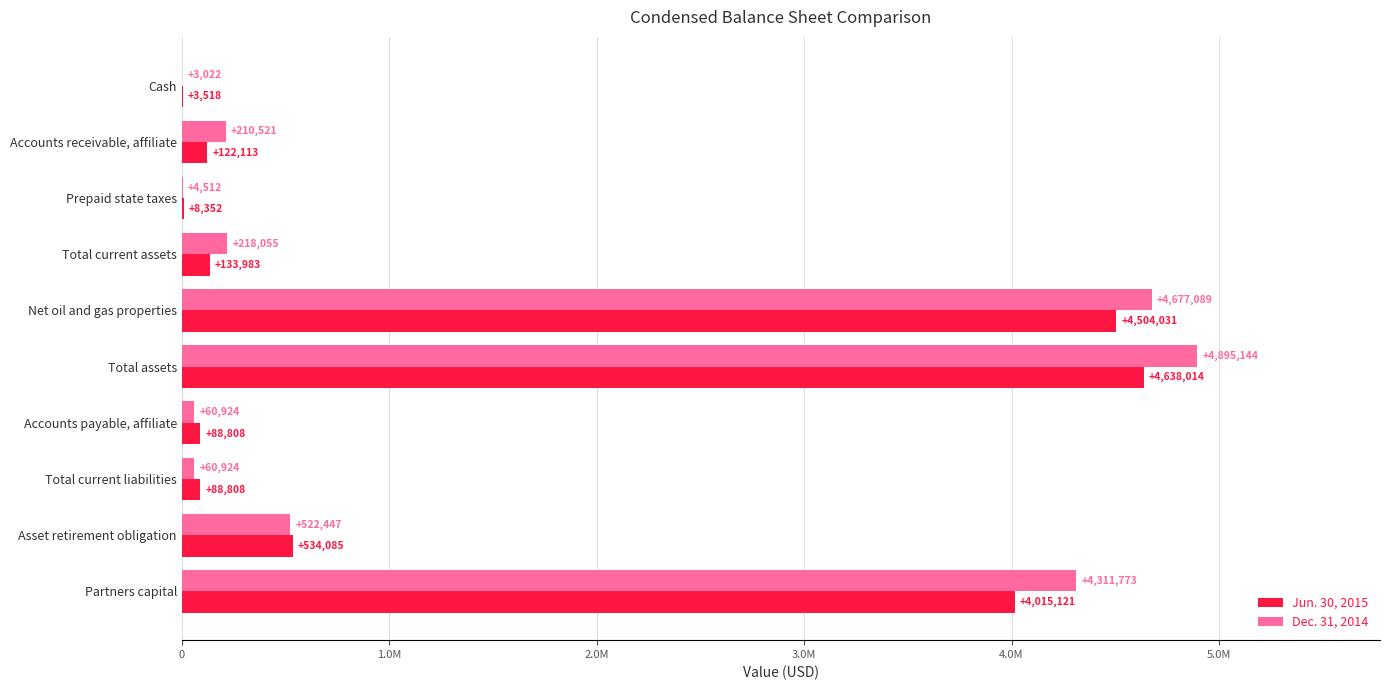

What are all the series names shown in the legend?

Jun. 30, 2015, Dec. 31, 2014